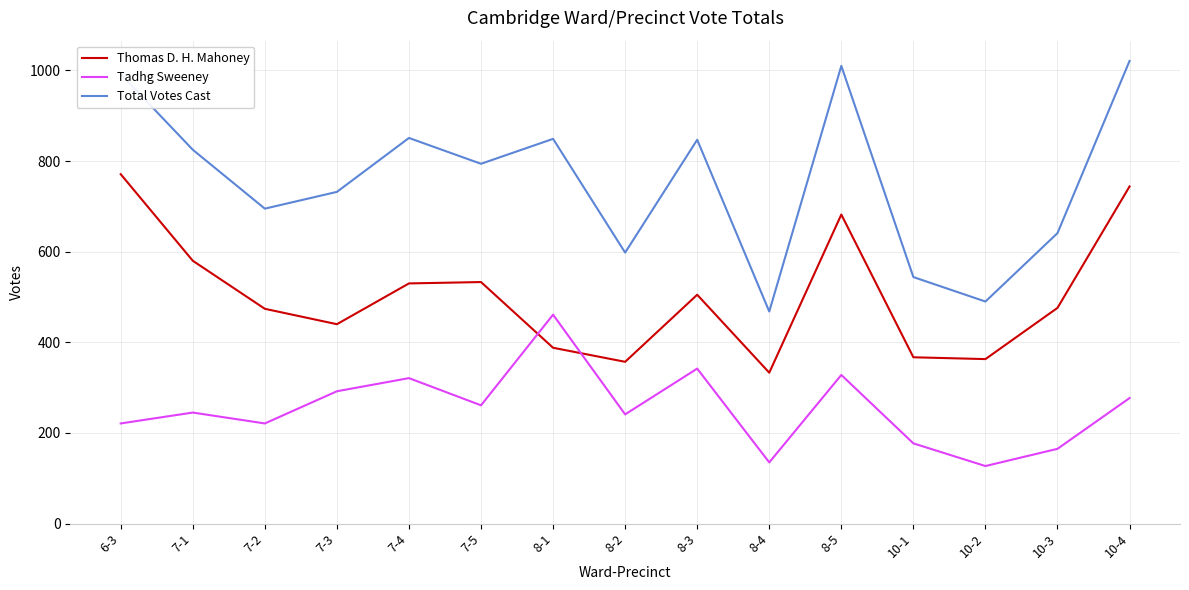

Is it true that Thomas D. H. Mahoney equals 474 at 7-2?

True